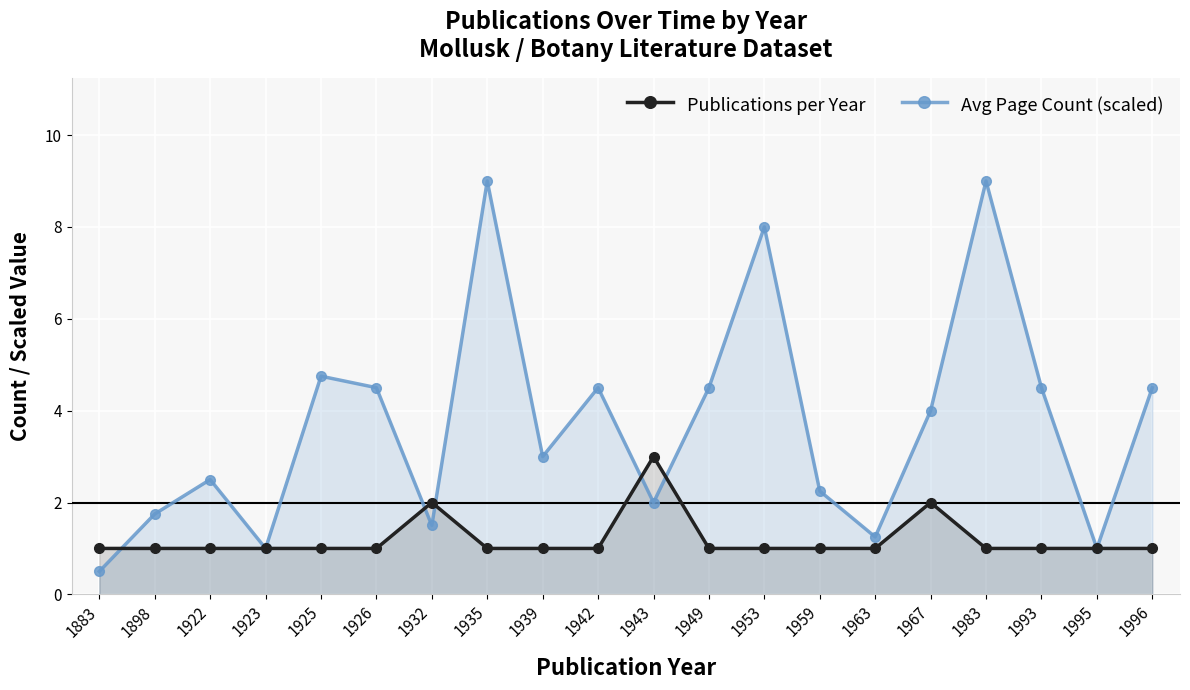

What is the difference between the maximum and minimum values in the Publications per Year series?

2.0